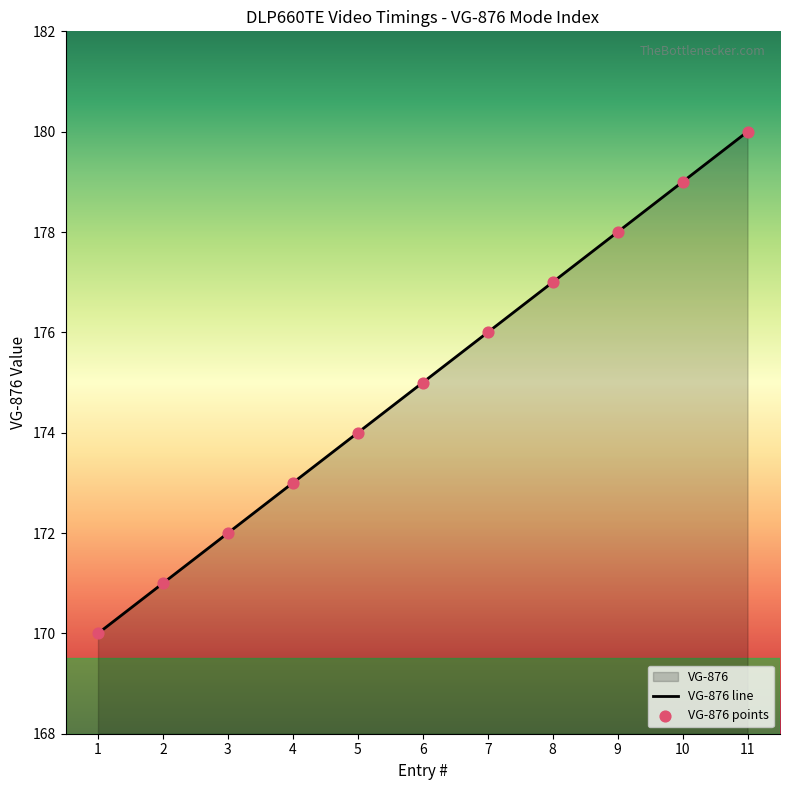

Which has a higher value, 11 or 3?

11